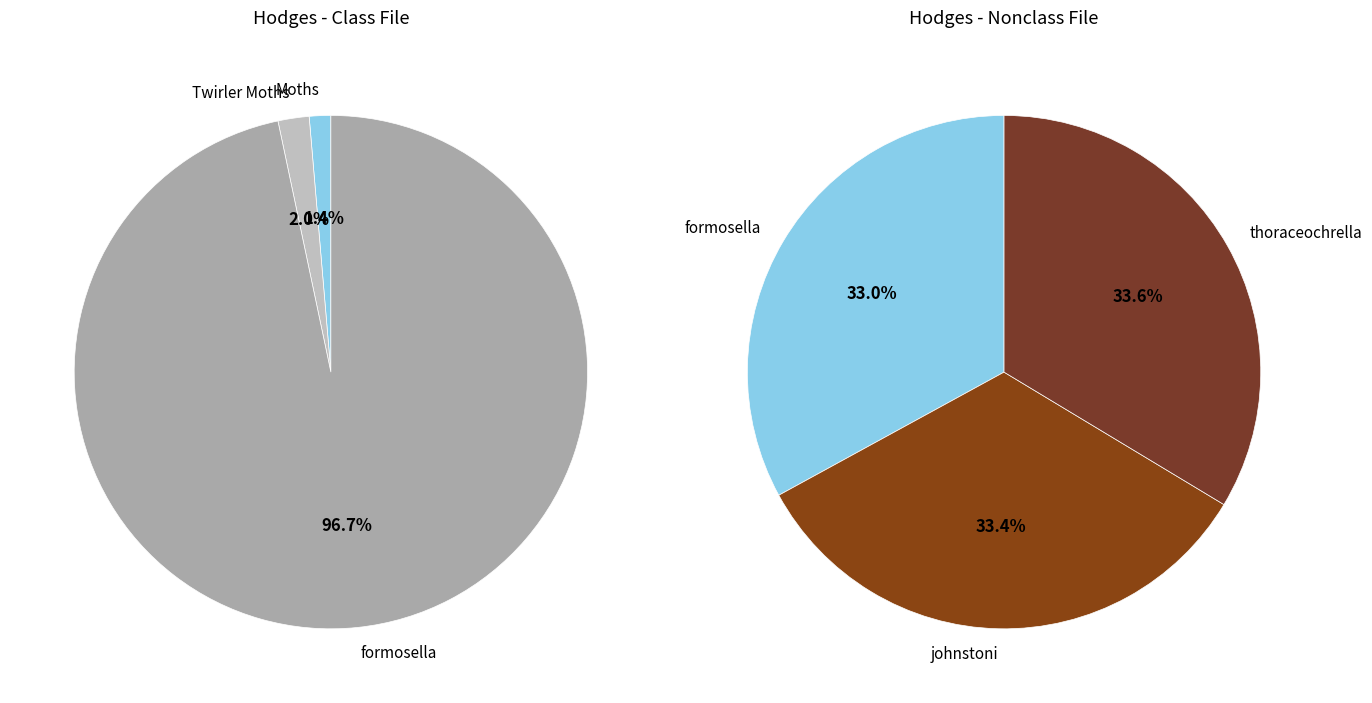

Between Moths and johnstoni, which is larger?

johnstoni